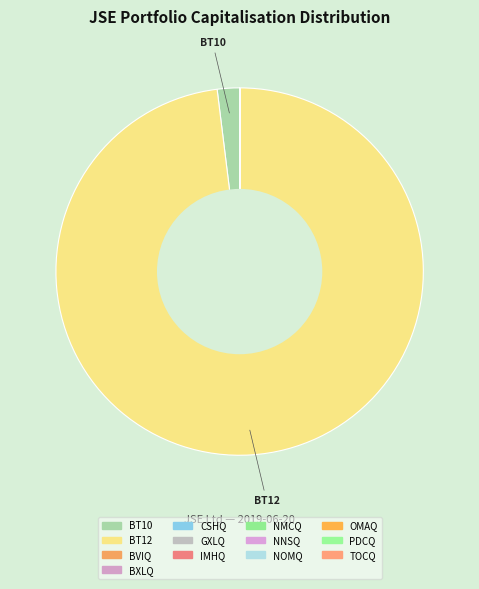

The PDCQ slice represents 0% of the pie. True or false?

True